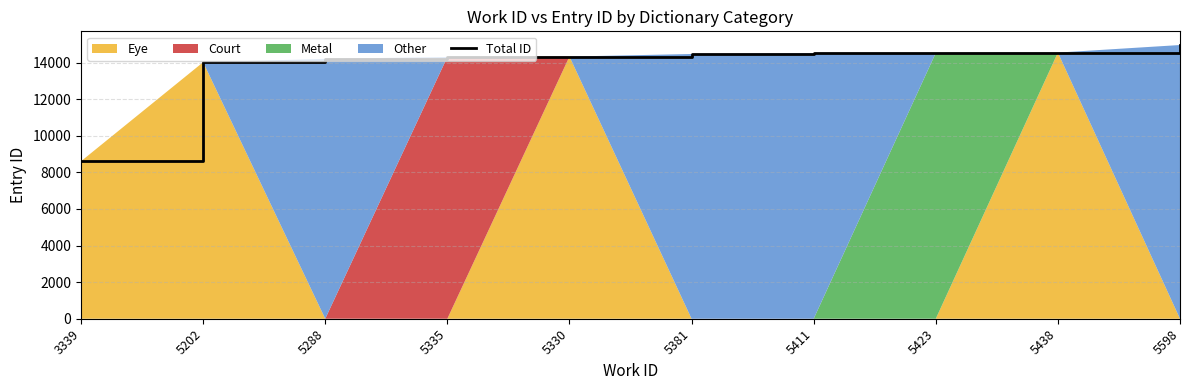

At which label is the value closest to 11786?

5202